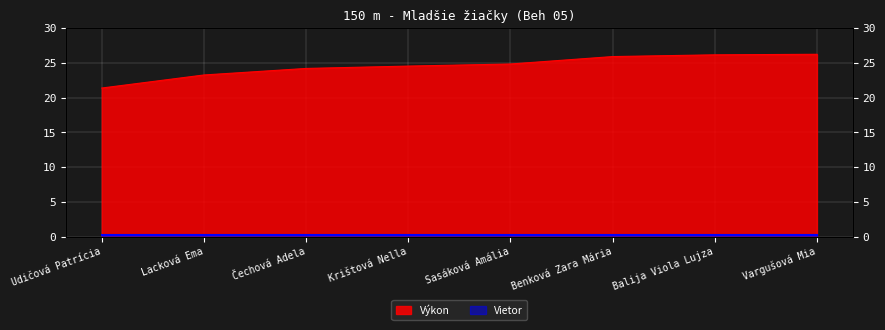

What is the change in value from Lacková Ema to Vargušová Mia?

+3.0